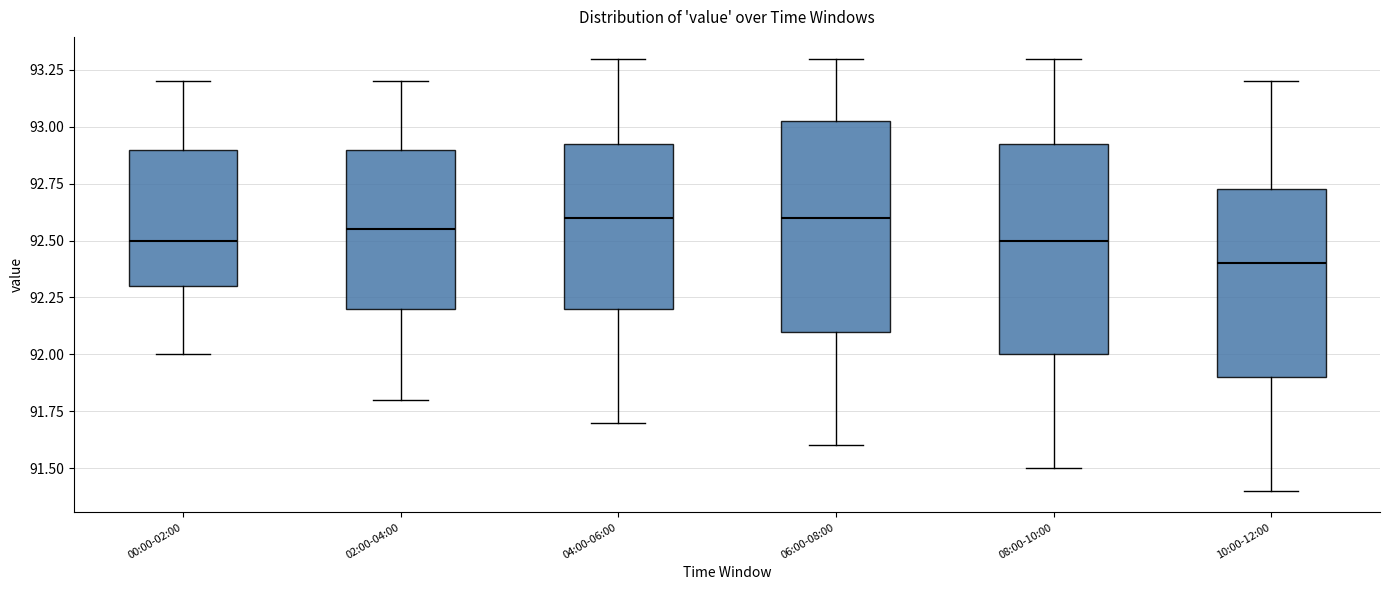

Which box has the lowest median line?

10:00-12:00